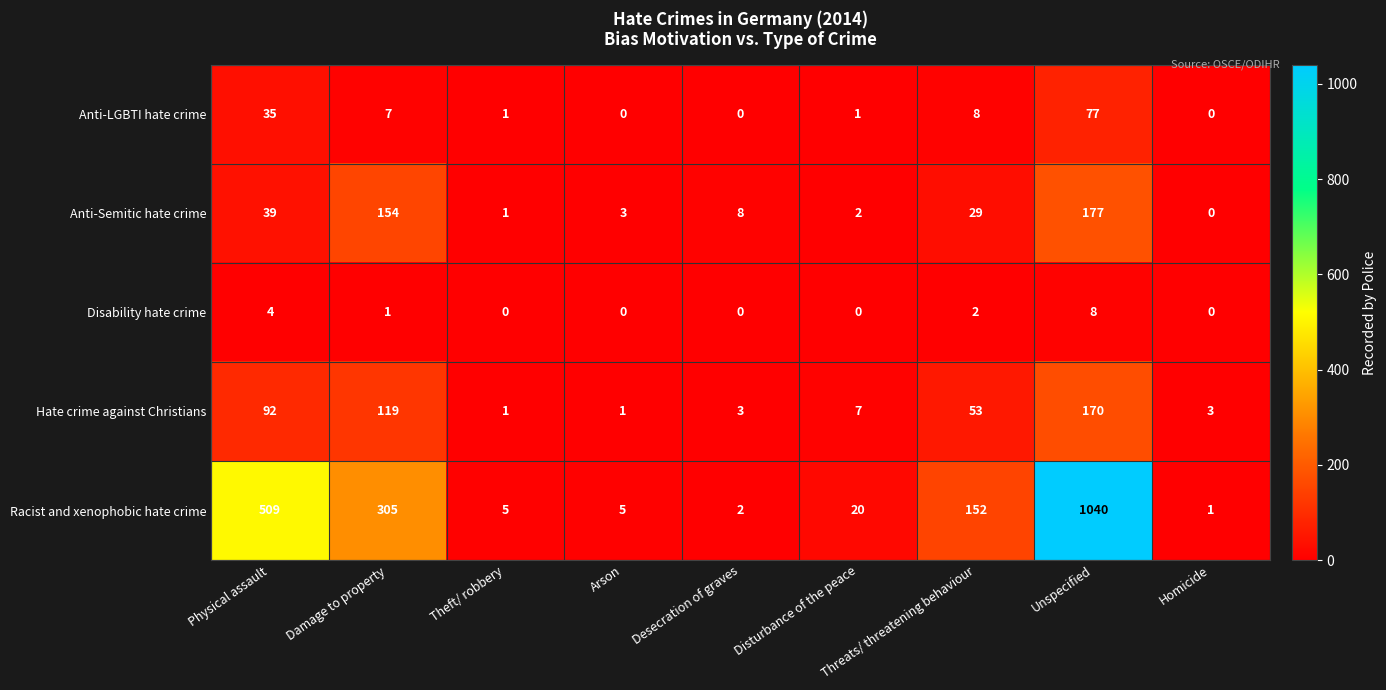

Where does the Anti-Semitic hate crime series first go above 8?

Physical assault